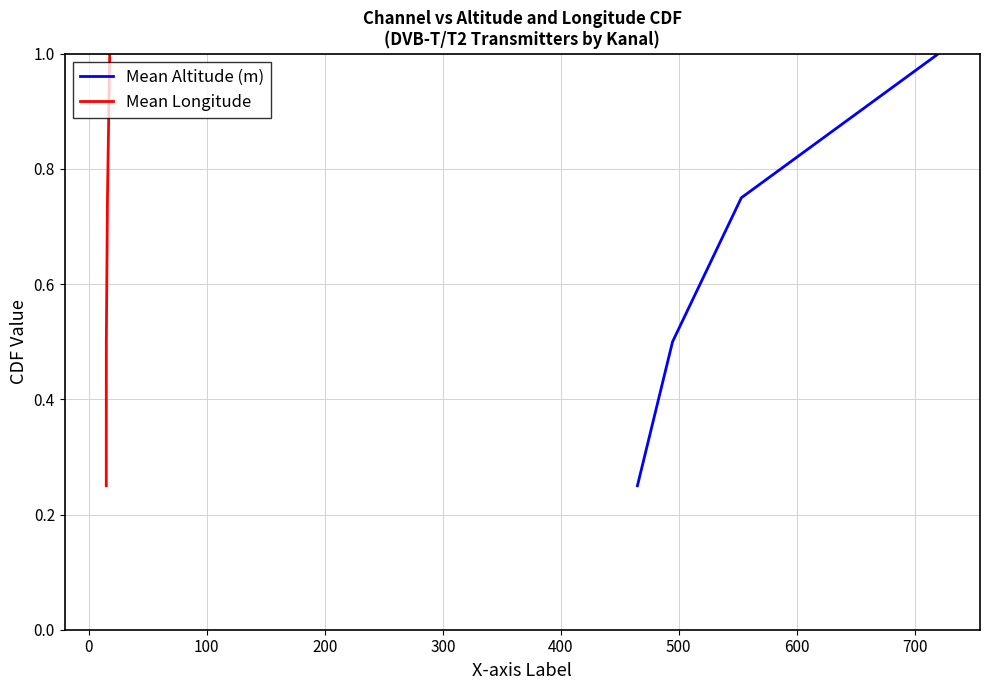

What is the maximum value for Mean Longitude?

1.0